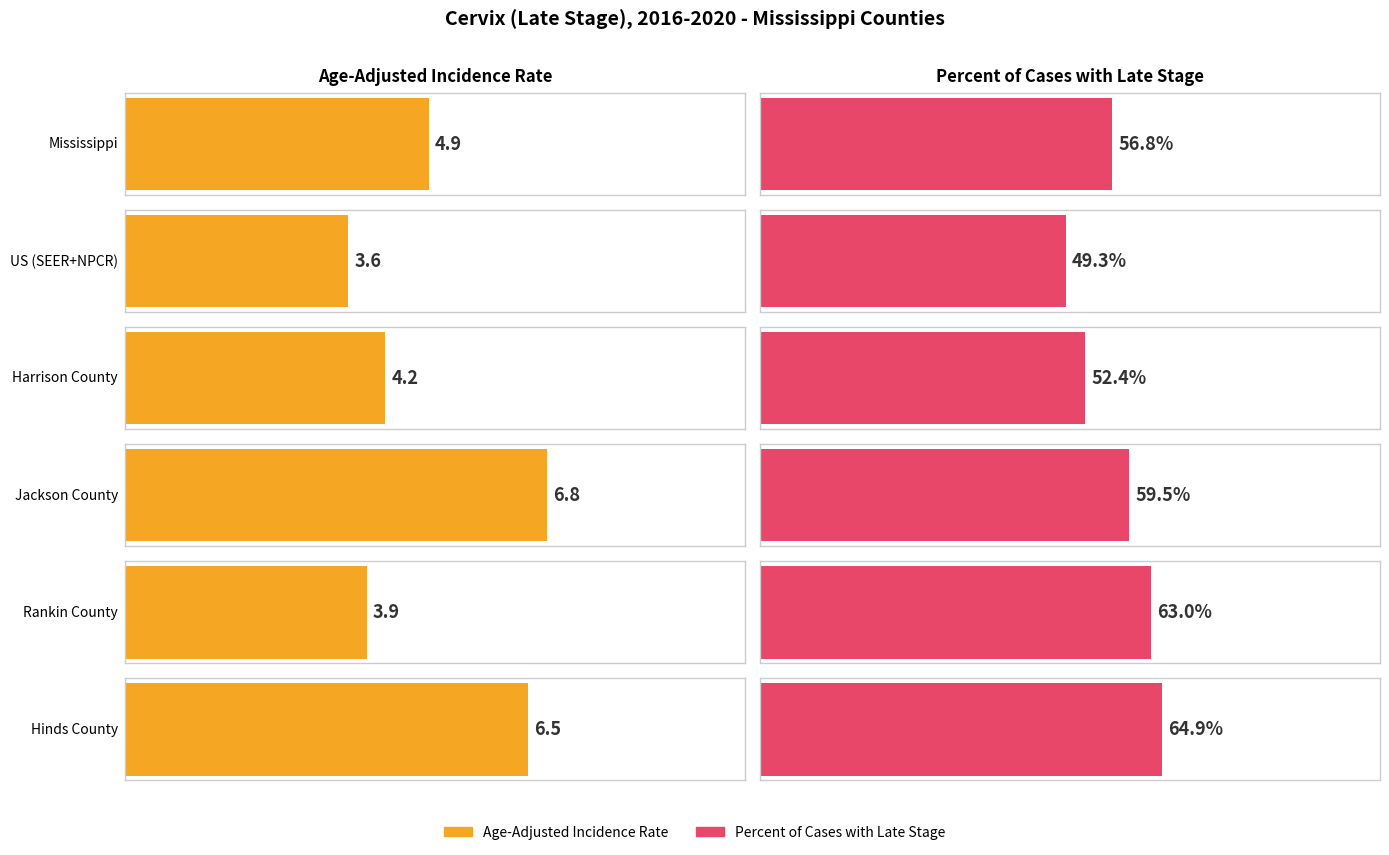

Which series has the largest range (max minus min)?

Percent of Cases with Late Stage